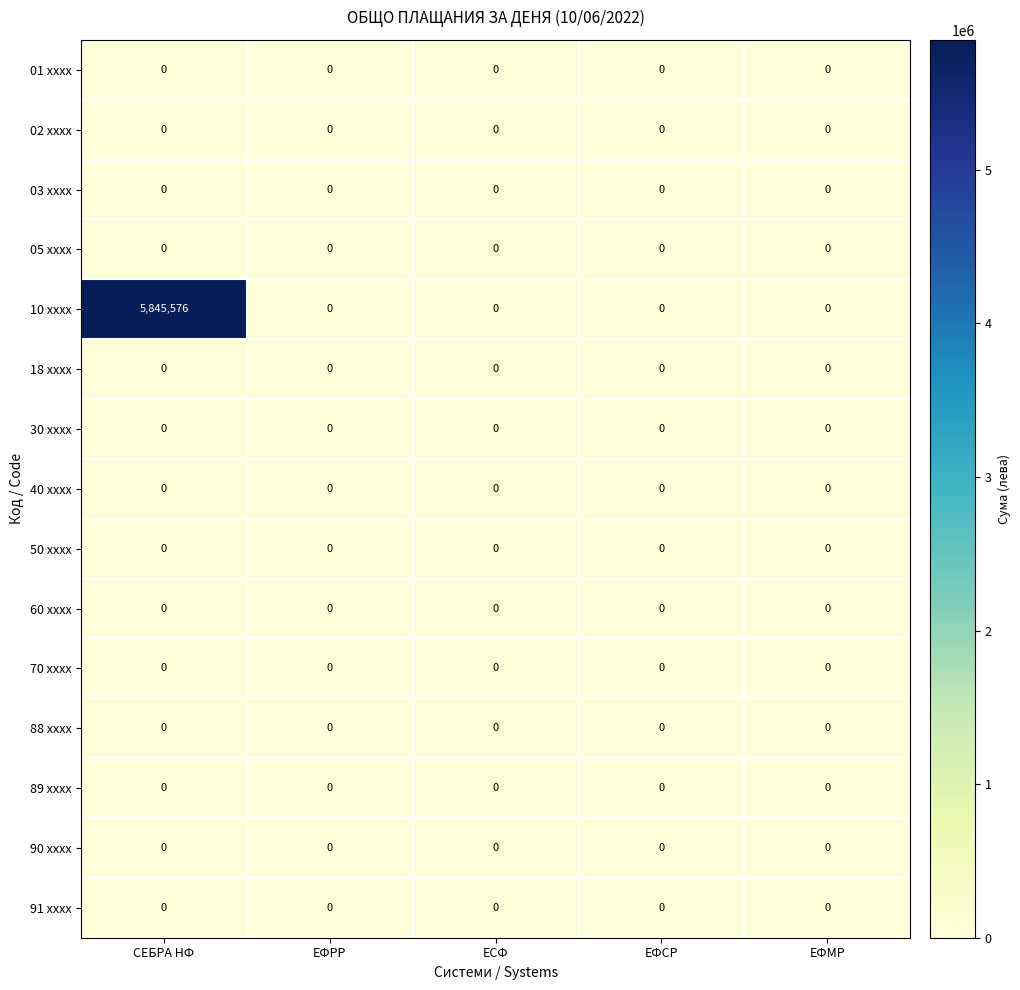

Which series has the largest total across all categories?

10 xxxx